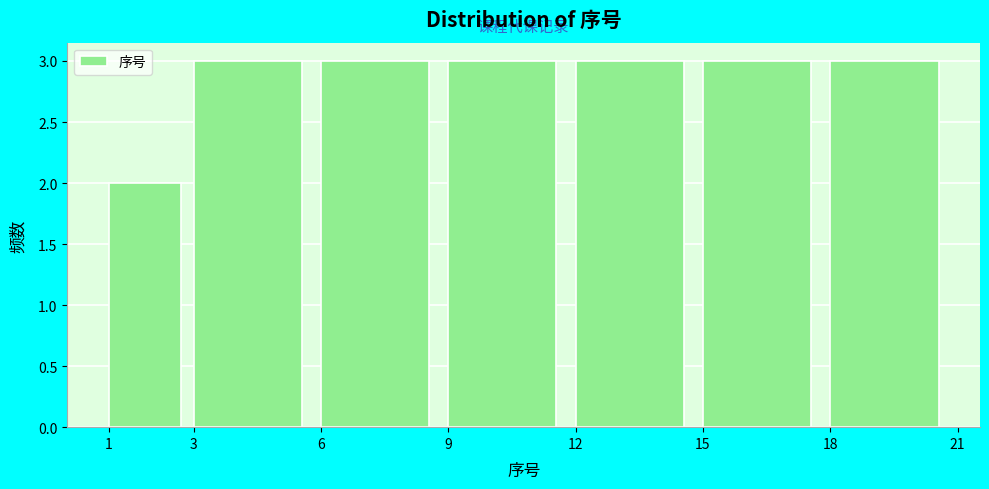

Reading left to right, list every bar in this chart as the range it spans on the x-axis followed by its height. The values are not printed on the chart, so give them approximately, as read against the axis.

1 to 3: 2
3 to 6: 3
6 to 9: 3
9 to 12: 3
12 to 15: 3
15 to 18: 3
18 to 21: 3